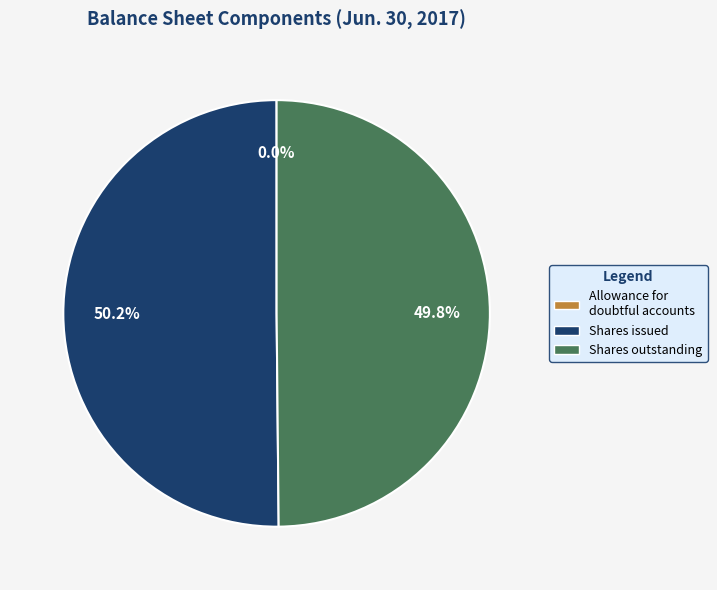

What is the majority slice?

Shares issued